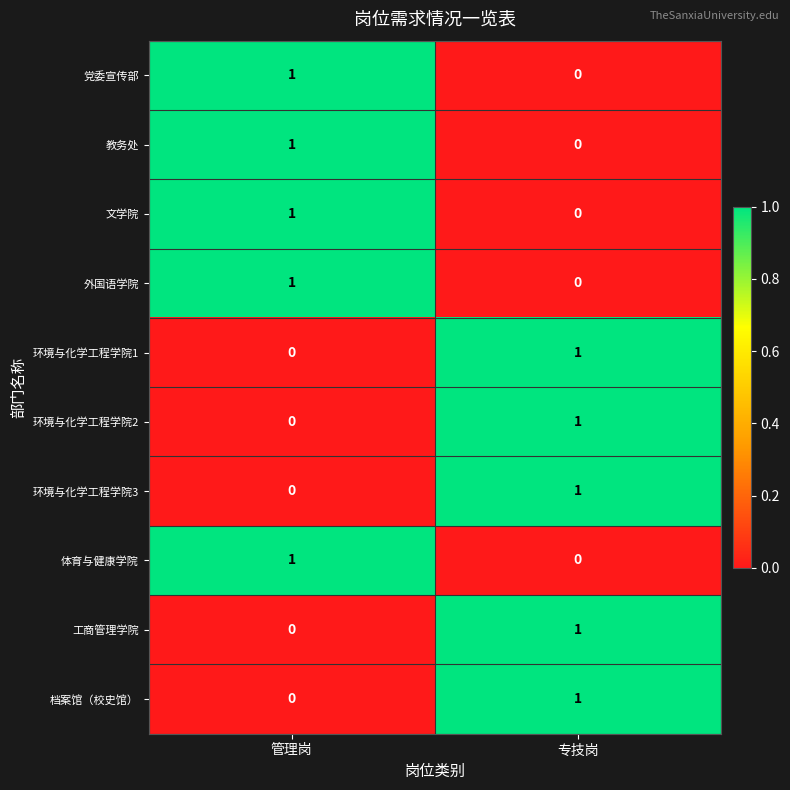

At which label does 外国语学院 reach its minimum?

专技岗